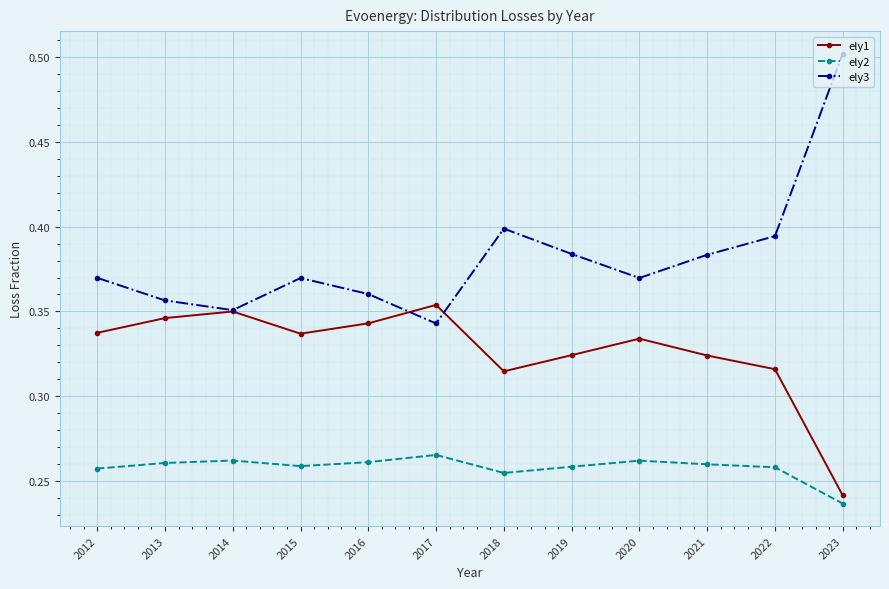

True or false: ely2 has more than 1 interior local peaks.

True